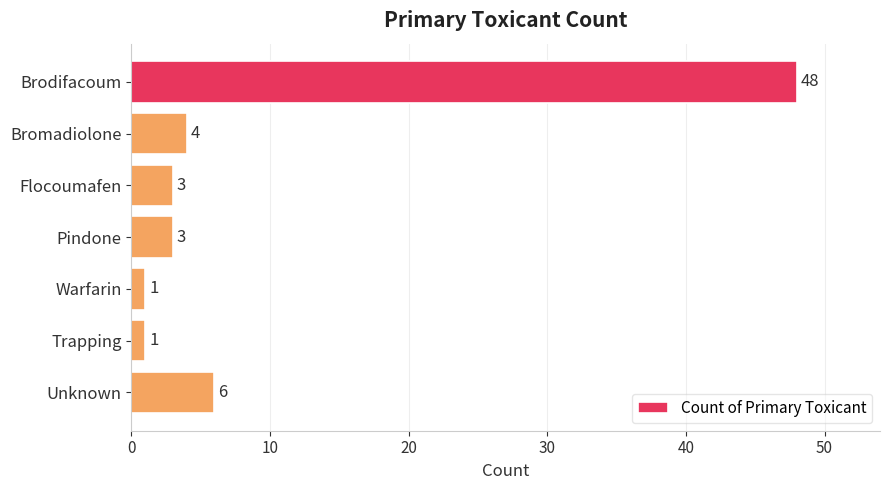

What is the maximum value shown in the chart?

48